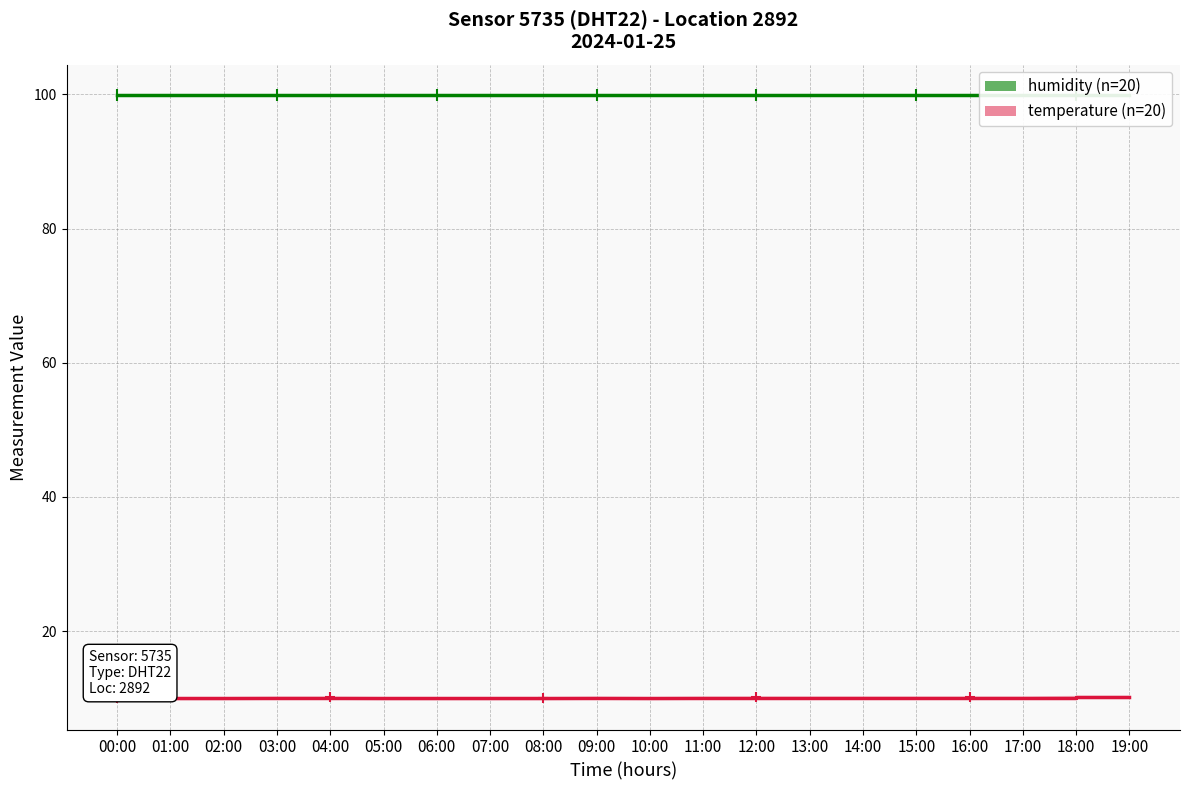

List the series in order of their overall mean, lowest first.

temperature (n=20), humidity (n=20)